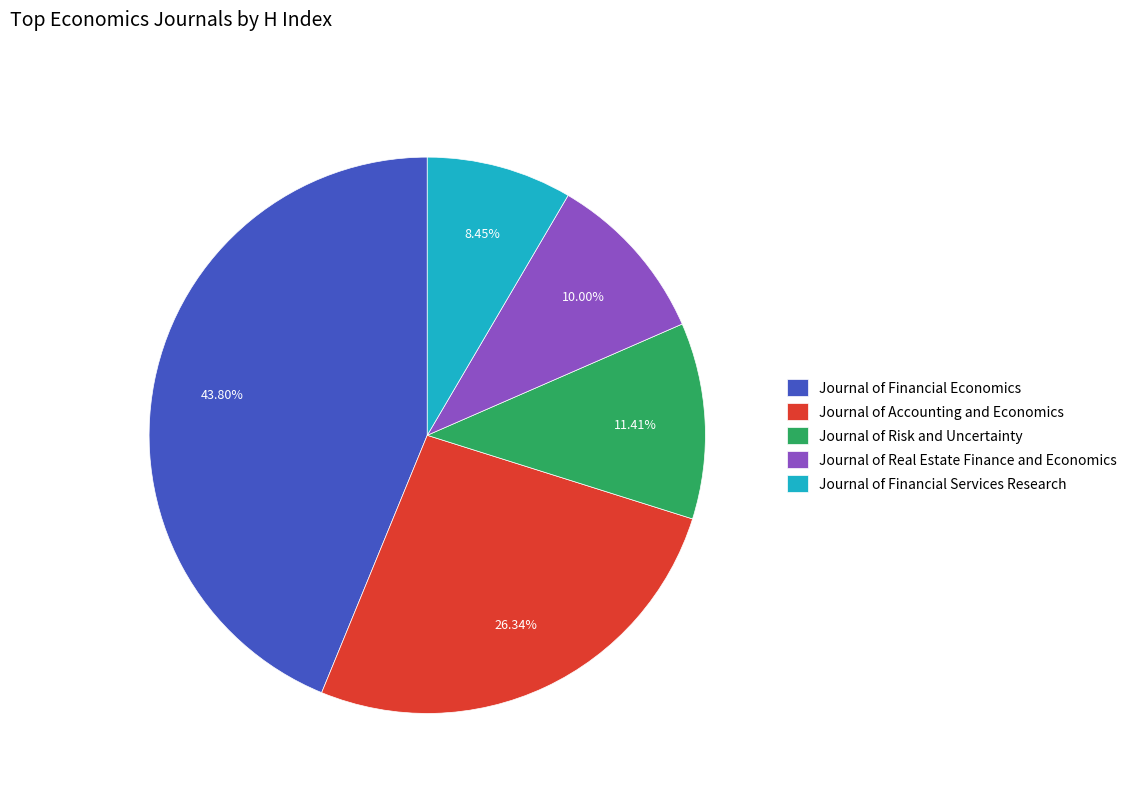

What portion of the pie excludes Journal of Accounting and Economics?

73.7%